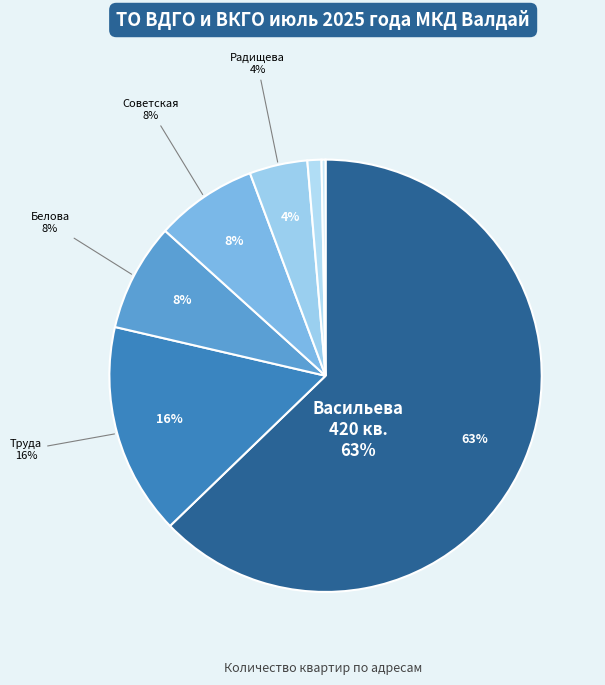

The Советская, 4 slice represents 13% of the pie. True or false?

False